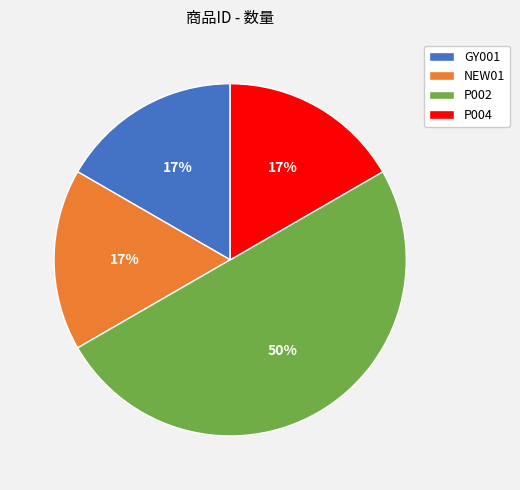

Approximately how many times larger is the value at GY001 compared to P004?

1.0